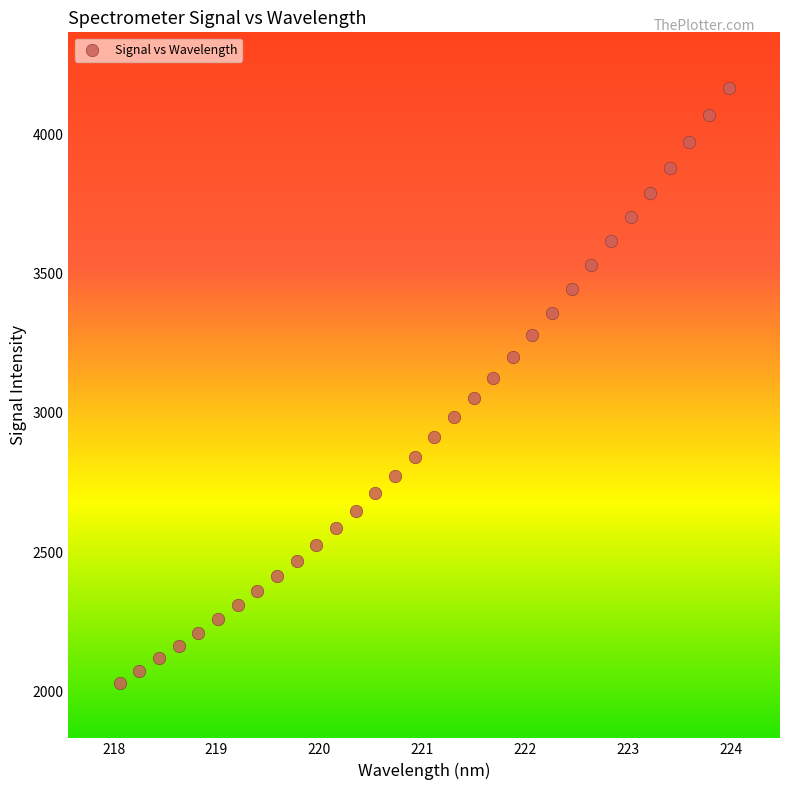

What is the range of Y values (max minus min)?

2136.0